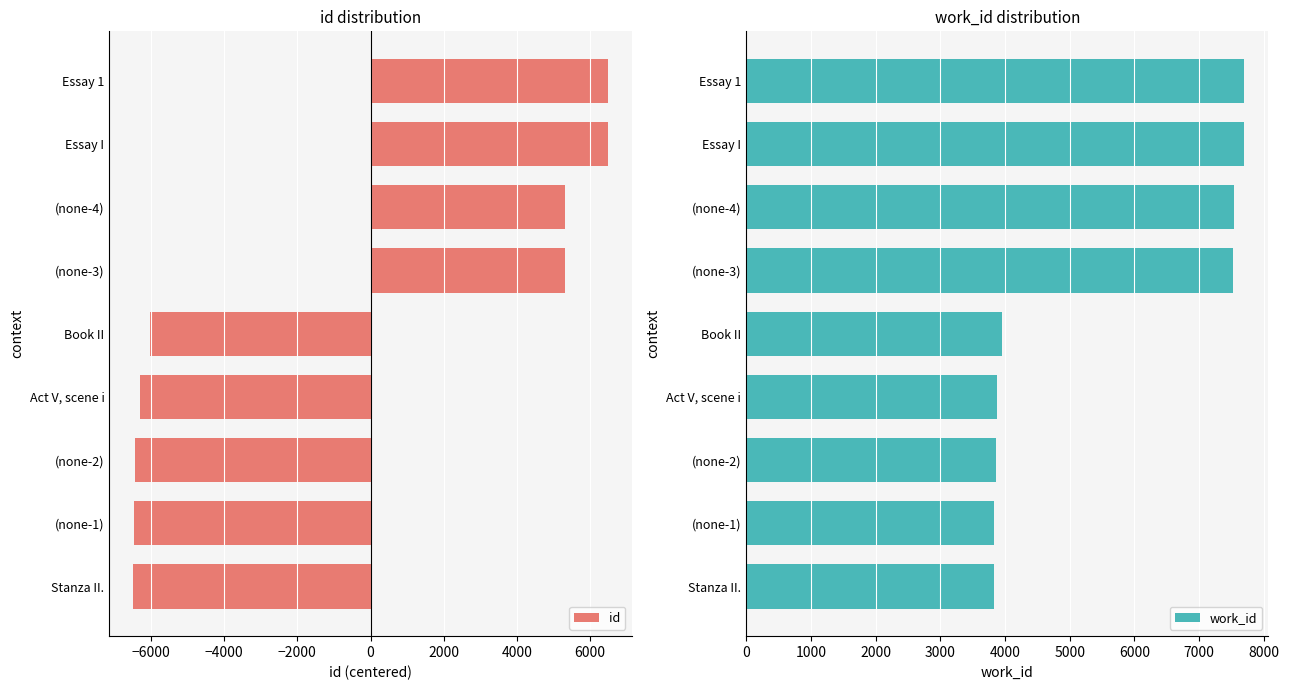

List the series in order of their peak value, lowest first.

id, work_id